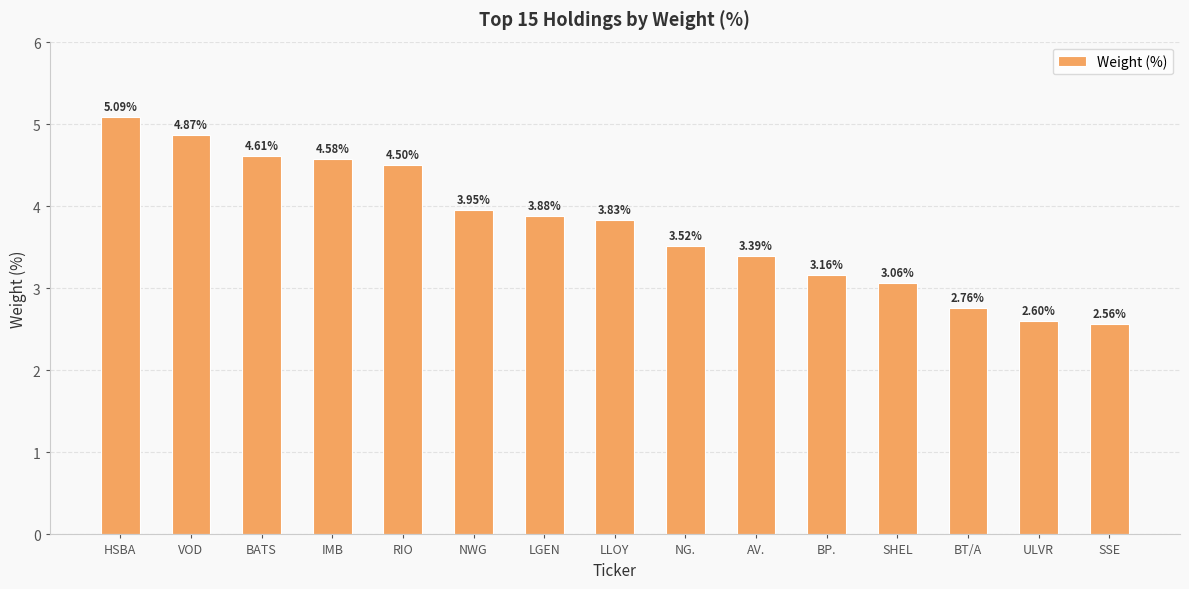

What is the sum of all values?

56.4